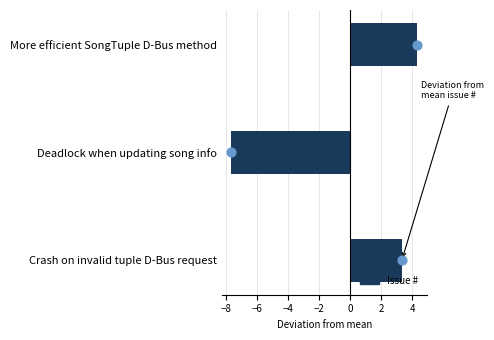

Between Deadlock when updating song info and More efficient SongTuple D-Bus method, which is larger?

More efficient SongTuple D-Bus method